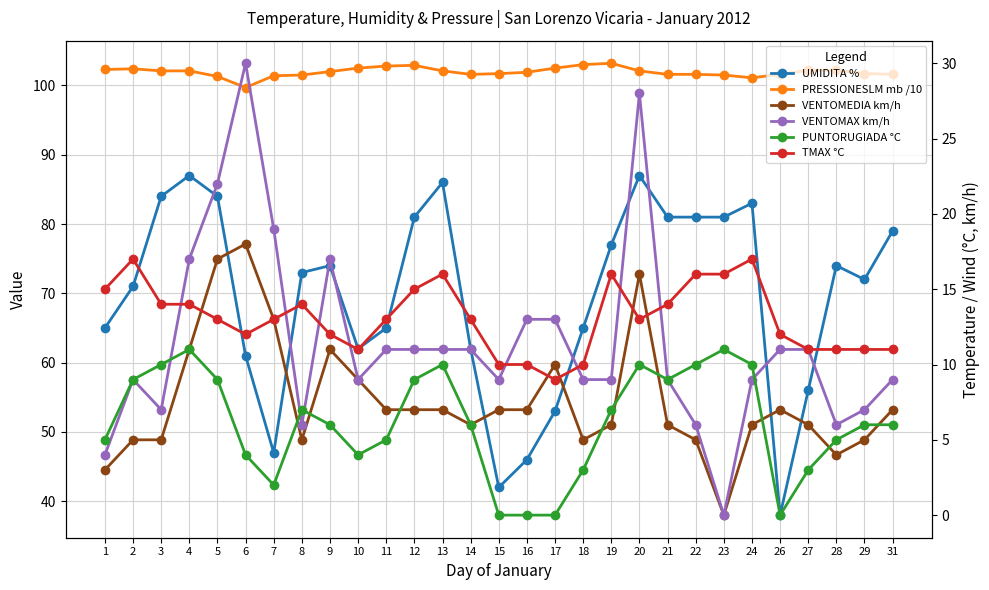

True or false: UMIDITA % has a value of 114.8 at 2.

False